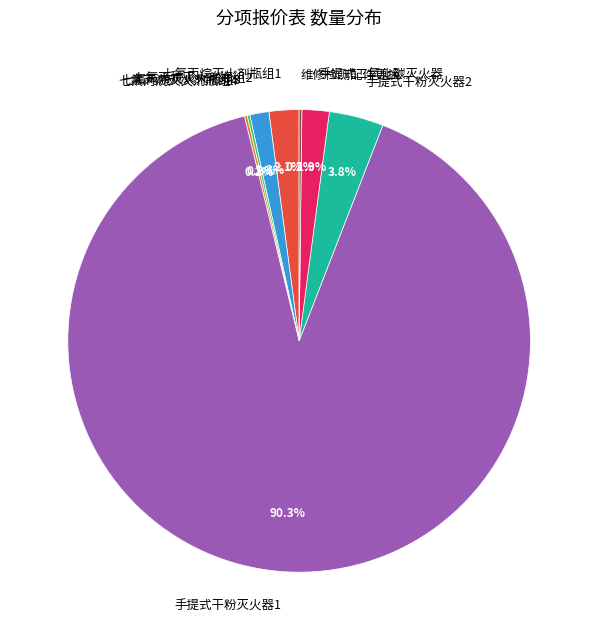

Approximately how many times larger is the value at 手提式干粉灭火器2 compared to 七氟丙烷灭火剂瓶组2?

2.9